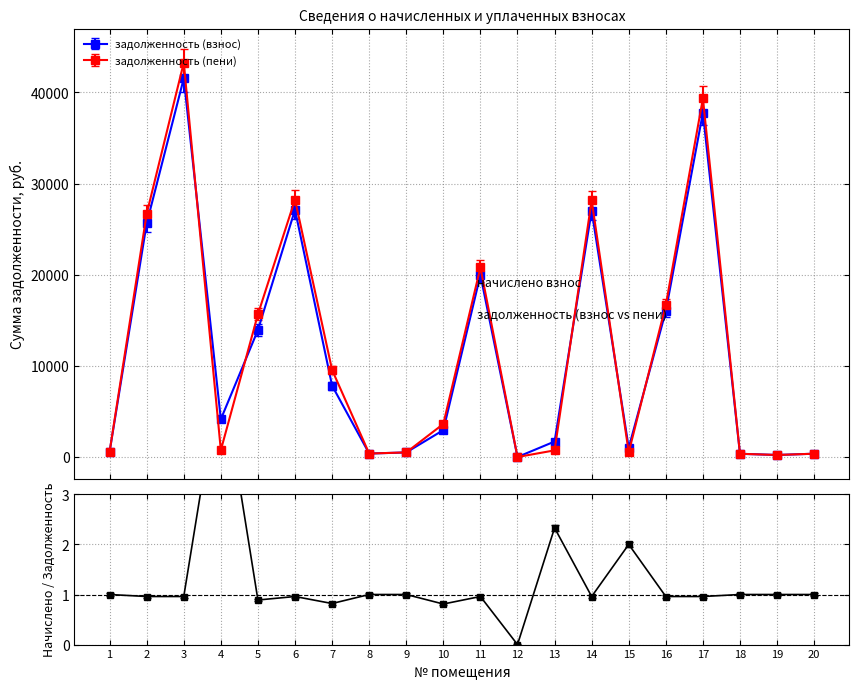

Where does the задолженность (пени) series first go above 3624?

2